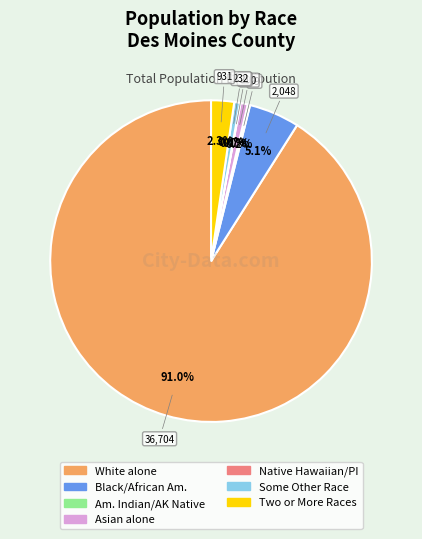

Does any single category account for the majority?

Yes